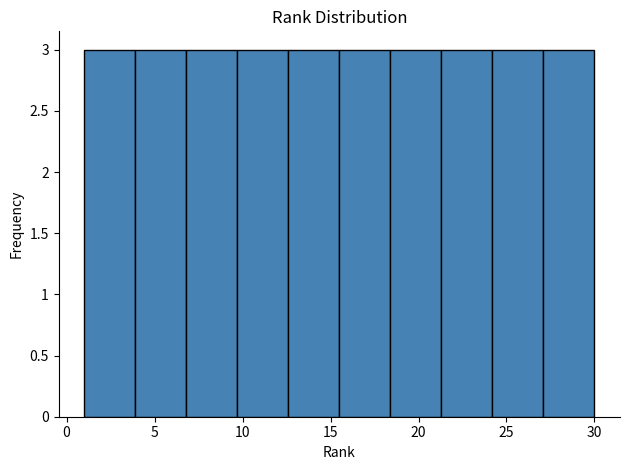

Reading left to right, list every bar in this chart as the range it spans on the x-axis followed by its height. Neither the bar edges nor the heights are printed on the chart, so give them approximately, as read against the axes.

1.0 to 3.9: 3
3.9 to 6.8: 3
6.8 to 9.7: 3
9.7 to 12.6: 3
12.6 to 15.5: 3
15.5 to 18.4: 3
18.4 to 21.3: 3
21.3 to 24.2: 3
24.2 to 27.1: 3
27.1 to 30.0: 3